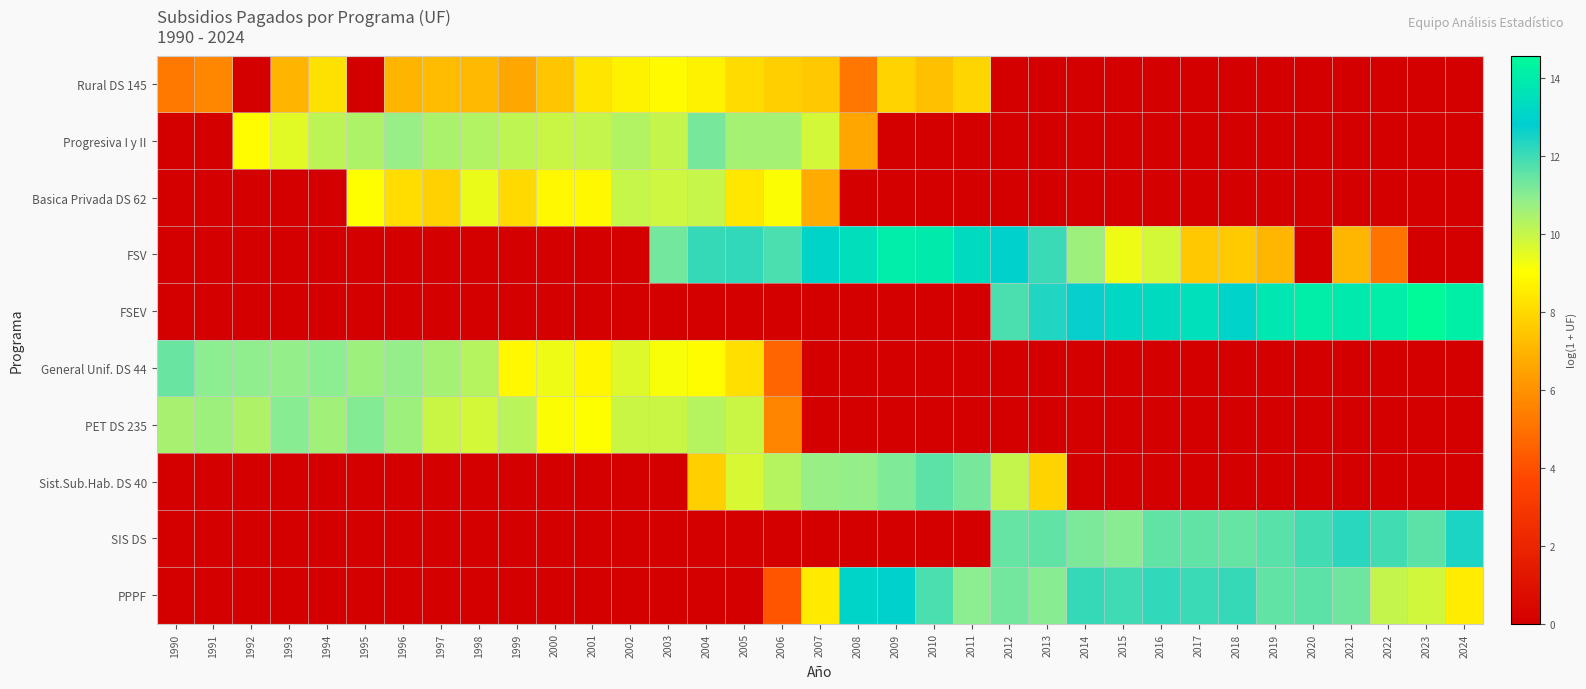

Reading right to left, transcribe all the data shown in this chart.

Rural DS 145: 2024=0.0	2023=0.0	2022=0.0	2021=0.0	2020=0.0	2019=0.0	2018=0.0	2017=0.0	2016=0.0	2015=0.0	2014=0.0	2013=0.0	2012=0.0	2011=7.9	2010=7.3	2009=7.8	2008=5.1	2007=7.5	2006=7.7	2005=8.1	2004=8.7	2003=8.9	2002=8.7	2001=8.3	2000=7.5	1999=6.6	1998=7.2	1997=7.2	1996=7.0	1995=0.0	1994=8.2	1993=7.0	1992=0.0	1991=5.7	1990=5.2
Progresiva I y II: 2024=0.0	2023=0.0	2022=0.0	2021=0.0	2020=0.0	2019=0.0	2018=0.0	2017=0.0	2016=0.0	2015=0.0	2014=0.0	2013=0.0	2012=0.0	2011=0.0	2010=0.0	2009=0.0	2008=6.6	2007=9.8	2006=10.6	2005=10.5	2004=11.2	2003=10.0	2002=10.3	2001=10.0	2000=10.0	1999=10.1	1998=10.3	1997=10.5	1996=10.8	1995=10.4	1994=10.2	1993=9.5	1992=9.0	1991=0.0	1990=0.0
Basica Privada DS 62: 2024=0.0	2023=0.0	2022=0.0	2021=0.0	2020=0.0	2019=0.0	2018=0.0	2017=0.0	2016=0.0	2015=0.0	2014=0.0	2013=0.0	2012=0.0	2011=0.0	2010=0.0	2009=0.0	2008=0.0	2007=6.7	2006=9.1	2005=8.4	2004=10.0	2003=9.9	2002=10.0	2001=8.8	2000=8.8	1999=8.0	1998=9.4	1997=7.8	1996=8.1	1995=9.0	1994=0.0	1993=0.0	1992=0.0	1991=0.0	1990=0.0
FSV: 2024=0.0	2023=0.0	2022=5.1	2021=7.0	2020=0.0	2019=7.0	2018=7.6	2017=7.6	2016=9.8	2015=9.3	2014=10.7	2013=12.1	2012=12.9	2011=13.4	2010=14.0	2009=14.1	2008=13.5	2007=13.0	2006=11.8	2005=12.2	2004=12.1	2003=11.3	2002=0.0	2001=0.0	2000=0.0	1999=0.0	1998=0.0	1997=0.0	1996=0.0	1995=0.0	1994=0.0	1993=0.0	1992=0.0	1991=0.0	1990=0.0
FSEV: 2024=14.1	2023=14.6	2022=14.1	2021=13.9	2020=14.1	2019=13.8	2018=13.0	2017=13.5	2016=13.3	2015=13.3	2014=12.7	2013=12.4	2012=11.8	2011=0.0	2010=0.0	2009=0.0	2008=0.0	2007=0.0	2006=0.0	2005=0.0	2004=0.0	2003=0.0	2002=0.0	2001=0.0	2000=0.0	1999=0.0	1998=0.0	1997=0.0	1996=0.0	1995=0.0	1994=0.0	1993=0.0	1992=0.0	1991=0.0	1990=0.0
General Unif. DS 44: 2024=0.0	2023=0.0	2022=0.0	2021=0.0	2020=0.0	2019=0.0	2018=0.0	2017=0.0	2016=0.0	2015=0.0	2014=0.0	2013=0.0	2012=0.0	2011=0.0	2010=0.0	2009=0.0	2008=0.0	2007=0.0	2006=4.6	2005=8.2	2004=8.9	2003=9.2	2002=9.6	2001=8.8	2000=9.3	1999=8.9	1998=10.3	1997=10.6	1996=10.9	1995=10.7	1994=11.0	1993=10.8	1992=10.9	1991=11.0	1990=11.4
PET DS 235: 2024=0.0	2023=0.0	2022=0.0	2021=0.0	2020=0.0	2019=0.0	2018=0.0	2017=0.0	2016=0.0	2015=0.0	2014=0.0	2013=0.0	2012=0.0	2011=0.0	2010=0.0	2009=0.0	2008=0.0	2007=0.0	2006=5.6	2005=9.9	2004=10.3	2003=9.9	2002=9.9	2001=9.0	2000=9.1	1999=10.2	1998=9.7	1997=10.0	1996=10.7	1995=11.1	1994=10.6	1993=11.0	1992=10.4	1991=10.7	1990=10.5
Sist.Sub.Hab. DS 40: 2024=0.0	2023=0.0	2022=0.0	2021=0.0	2020=0.0	2019=0.0	2018=0.0	2017=0.0	2016=0.0	2015=0.0	2014=0.0	2013=7.8	2012=10.1	2011=11.2	2010=11.6	2009=11.1	2008=10.9	2007=10.8	2006=10.3	2005=9.7	2004=7.7	2003=0.0	2002=0.0	2001=0.0	2000=0.0	1999=0.0	1998=0.0	1997=0.0	1996=0.0	1995=0.0	1994=0.0	1993=0.0	1992=0.0	1991=0.0	1990=0.0
SIS DS: 2024=12.5	2023=11.6	2022=11.9	2021=12.3	2020=11.9	2019=11.7	2018=11.5	2017=11.5	2016=11.5	2015=11.0	2014=11.2	2013=11.6	2012=11.5	2011=0.0	2010=0.0	2009=0.0	2008=0.0	2007=0.0	2006=0.0	2005=0.0	2004=0.0	2003=0.0	2002=0.0	2001=0.0	2000=0.0	1999=0.0	1998=0.0	1997=0.0	1996=0.0	1995=0.0	1994=0.0	1993=0.0	1992=0.0	1991=0.0	1990=0.0
PPPF: 2024=8.5	2023=9.8	2022=10.1	2021=11.3	2020=11.6	2019=11.5	2018=12.1	2017=12.1	2016=12.2	2015=12.0	2014=12.1	2013=11.0	2012=11.3	2011=11.0	2010=11.8	2009=12.9	2008=13.1	2007=8.4	2006=4.1	2005=0.0	2004=0.0	2003=0.0	2002=0.0	2001=0.0	2000=0.0	1999=0.0	1998=0.0	1997=0.0	1996=0.0	1995=0.0	1994=0.0	1993=0.0	1992=0.0	1991=0.0	1990=0.0